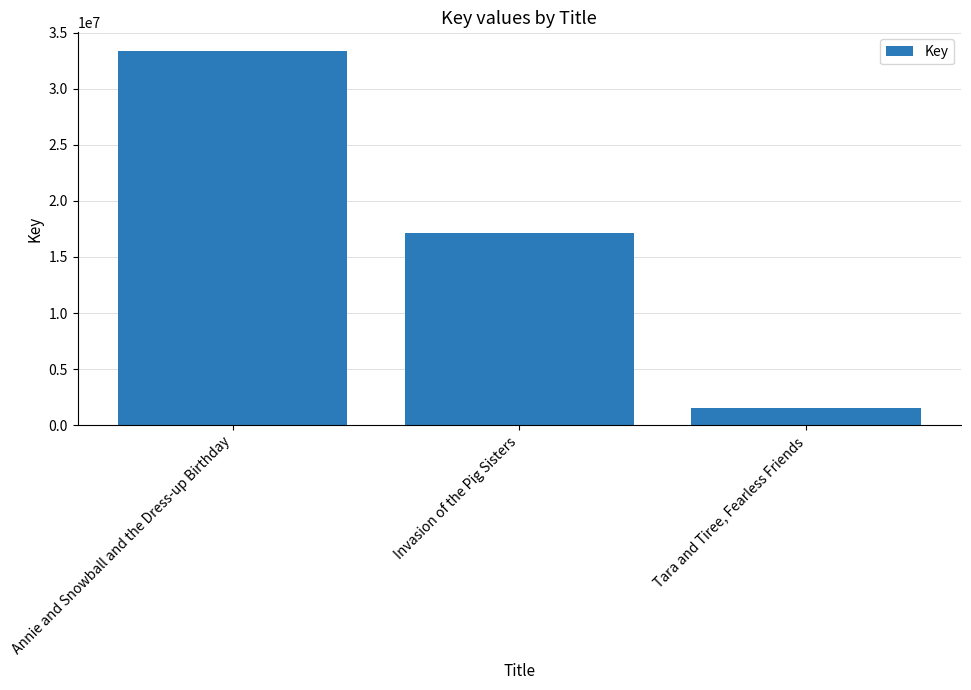

The chart shows a value of 1492247 at Tara and Tiree, Fearless Friends. True or false?

True